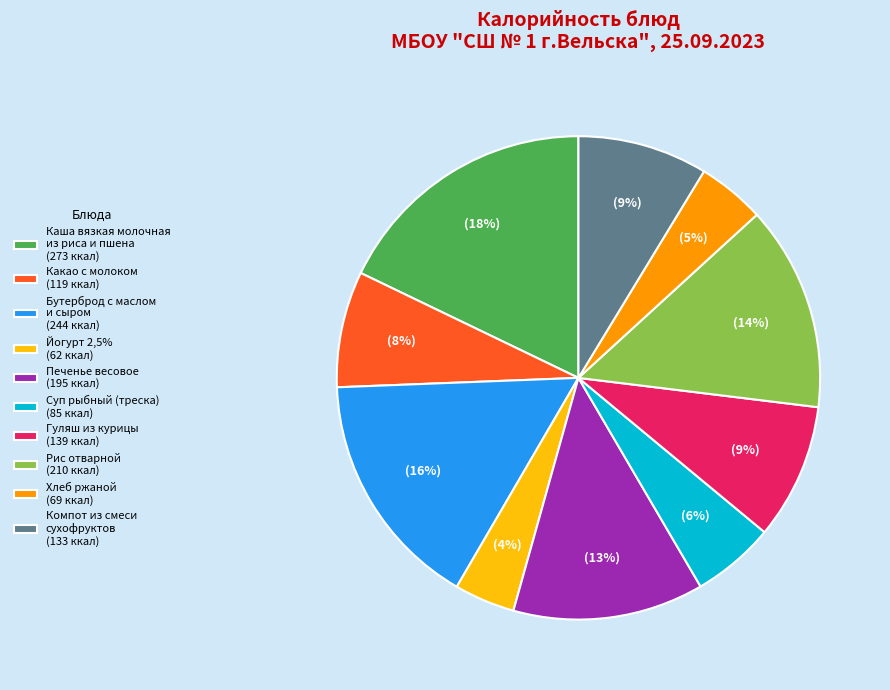

Between Компот из смеси сухофруктов (133 ккал) and Йогурт 2,5% (62 ккал), which is larger?

Компот из смеси сухофруктов (133 ккал)